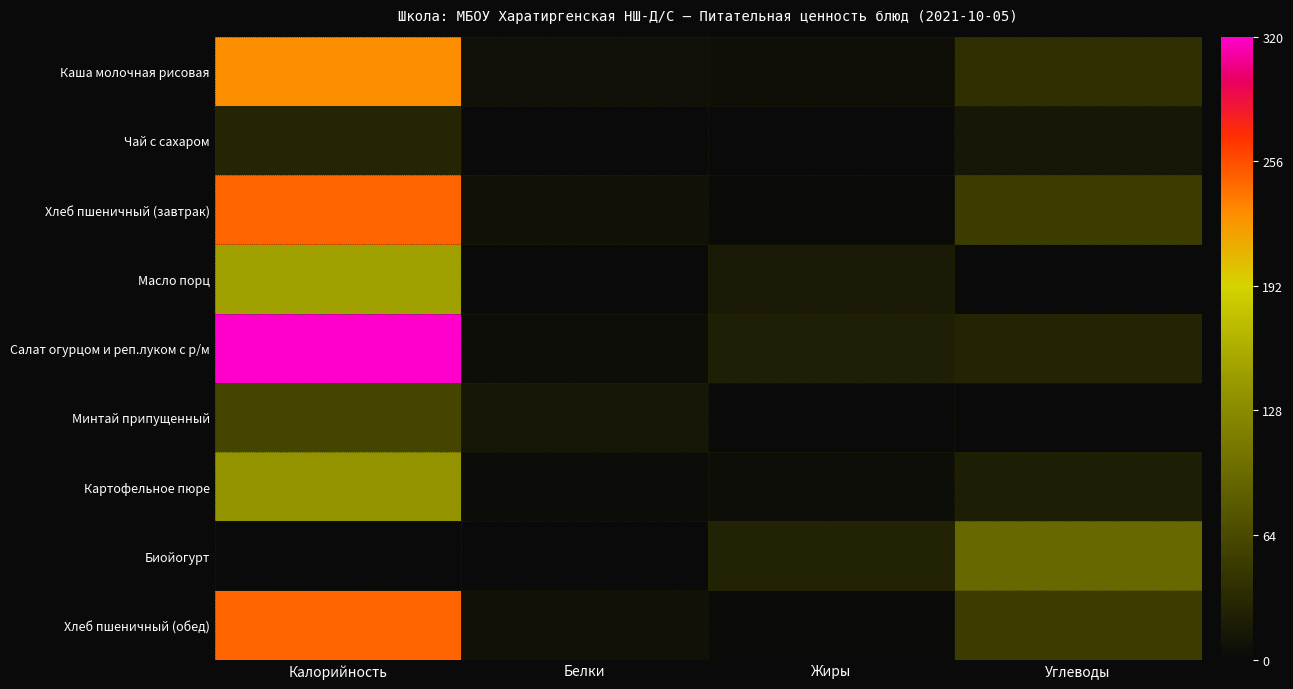

Reading left to right, what are all the values shown in this chart?

Каша молочная рисовая: Калорийность=229.5	Белки=6.6	Жиры=5.7	Углеводы=37.9
Чай с сахаром: Калорийность=28.0	Белки=0.2	Жиры=0.0	Углеводы=14.0
Хлеб пшеничный (завтрак): Калорийность=247.0	Белки=7.9	Жиры=0.8	Углеводы=51.0
Масло порц: Калорийность=150.0	Белки=0.0	Жиры=16.4	Углеводы=0.2
Салат огурцом и реп.луком с р/м: Калорийность=320.6	Белки=4.7	Жиры=21.6	Углеводы=26.9
Минтай припущенный: Калорийность=60.0	Белки=13.5	Жиры=0.5	Углеводы=0.2
Картофельное пюре: Калорийность=137.2	Белки=3.1	Жиры=4.8	Углеводы=20.4
Биойогурт: Калорийность=0.0	Белки=0.0	Жиры=24.8	Углеводы=94.2
Хлеб пшеничный (обед): Калорийность=247.0	Белки=8.0	Жиры=1.0	Углеводы=51.0